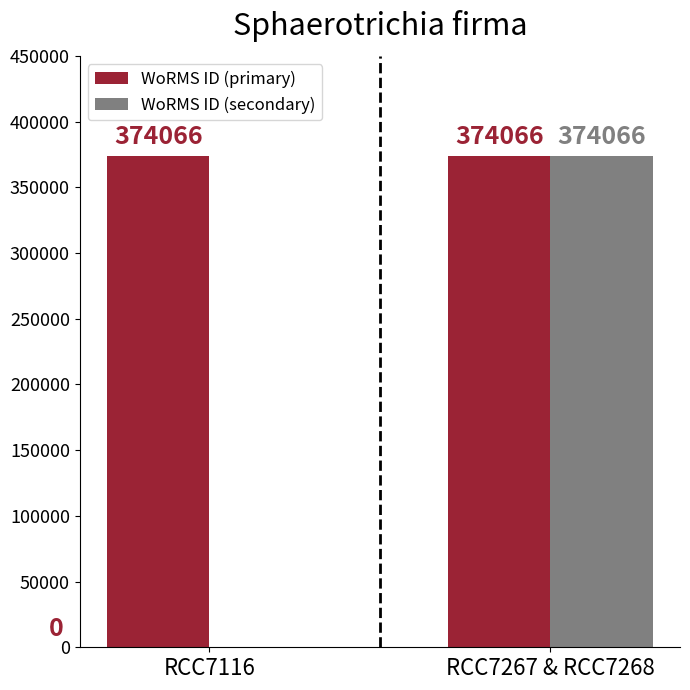

What is the sum of the WoRMS ID (secondary) values at RCC7267 & RCC7268 and RCC7116?

374066